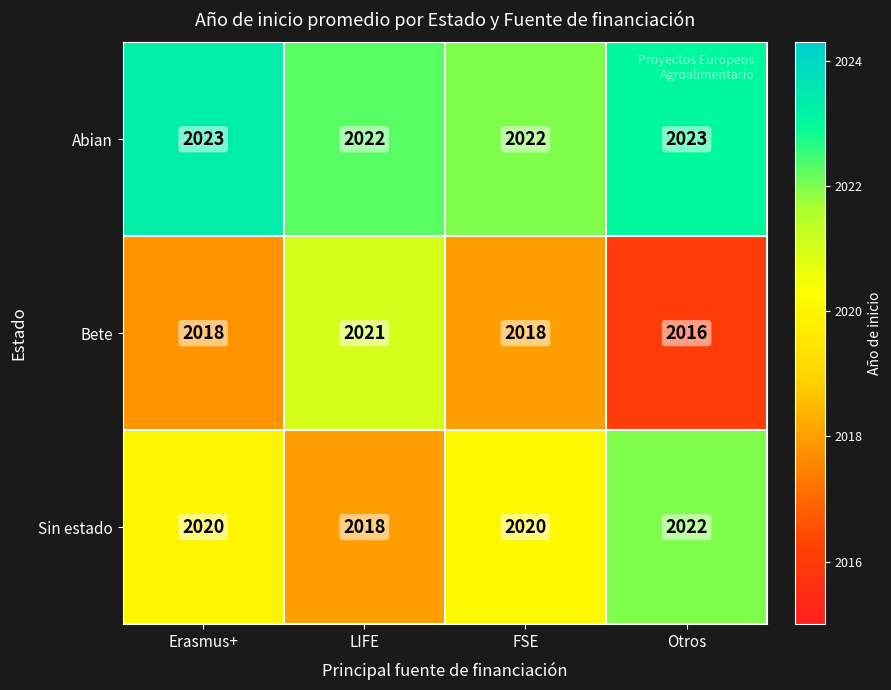

The Abian series shows 2023 at Erasmus+. True or false?

True